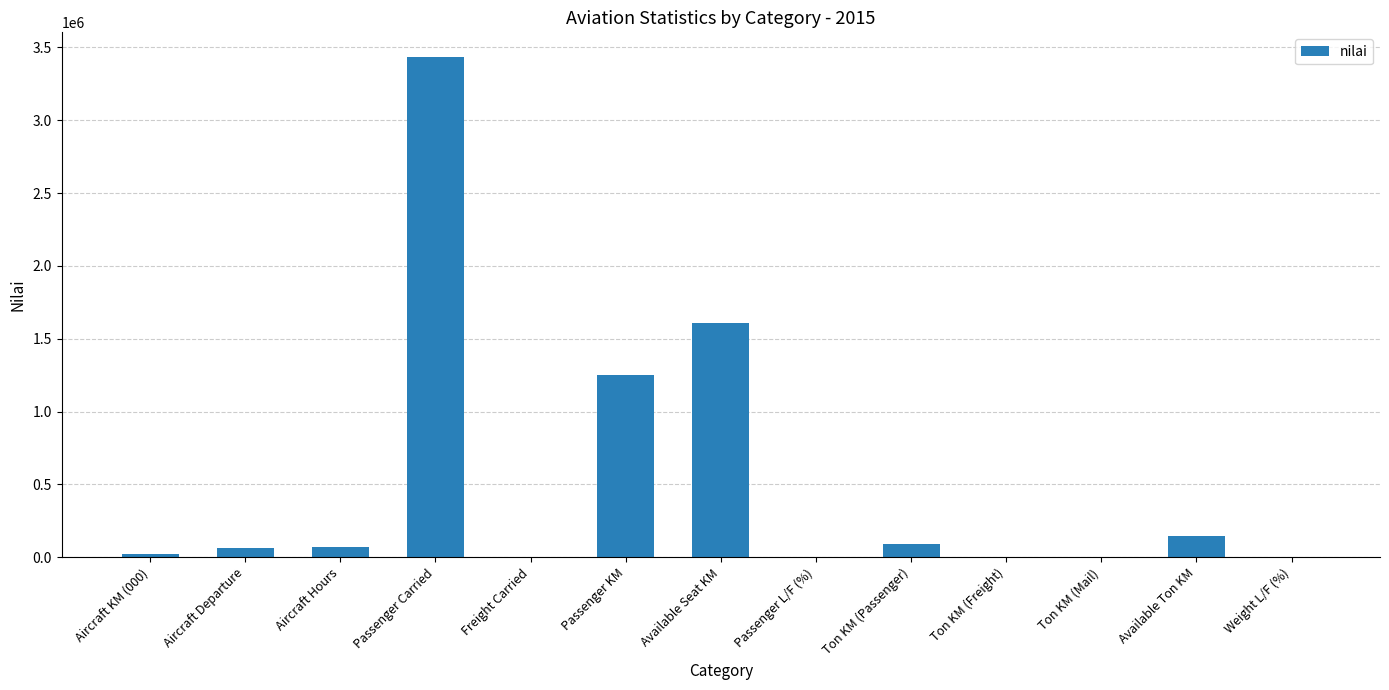

Which has a higher value, Ton KM (Mail) or Passenger KM?

Passenger KM